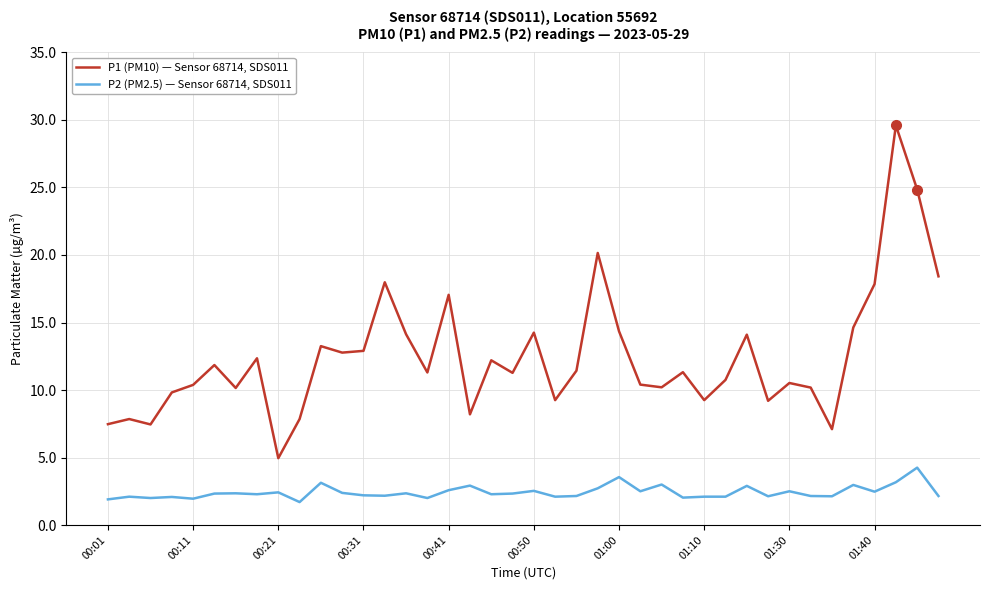

Which series has the largest range (max minus min)?

P1 (PM10) — Sensor 68714, SDS011